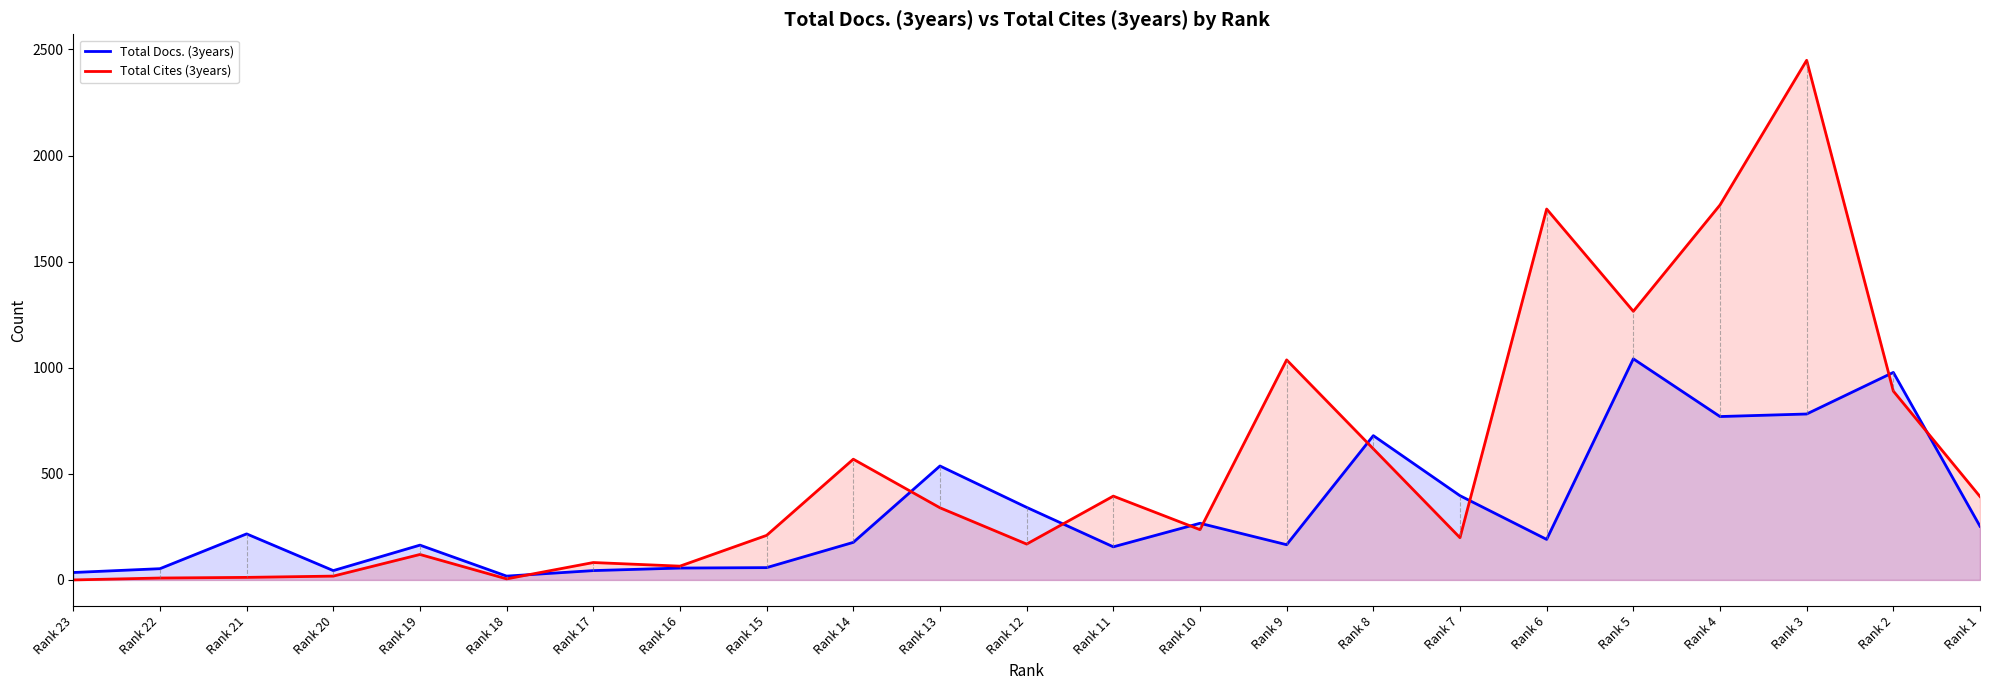

What are all the series names shown in the legend?

Total Docs. (3years), Total Cites (3years)